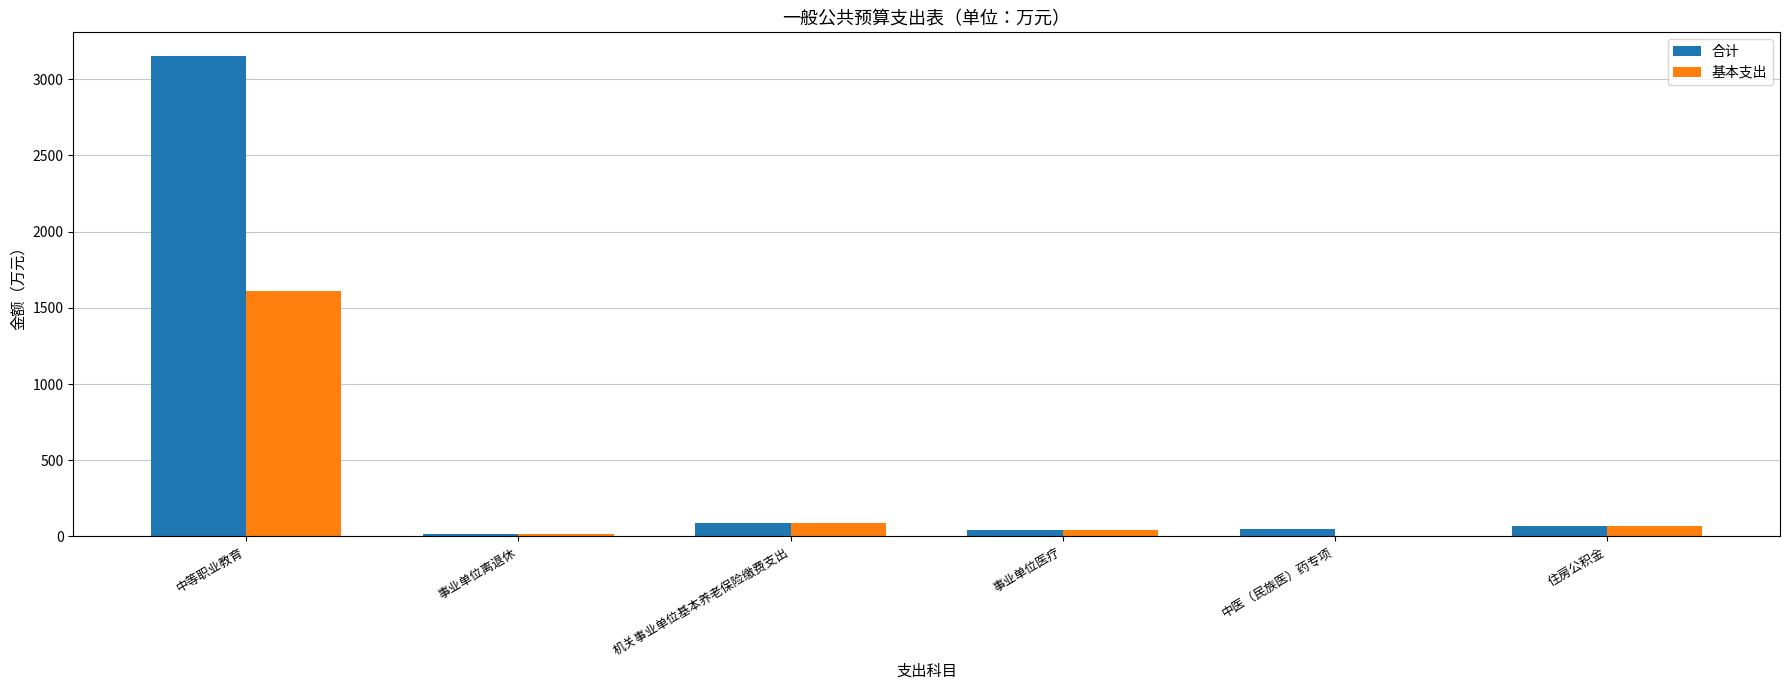

What is the sum of all 基本支出 values?

1824.4